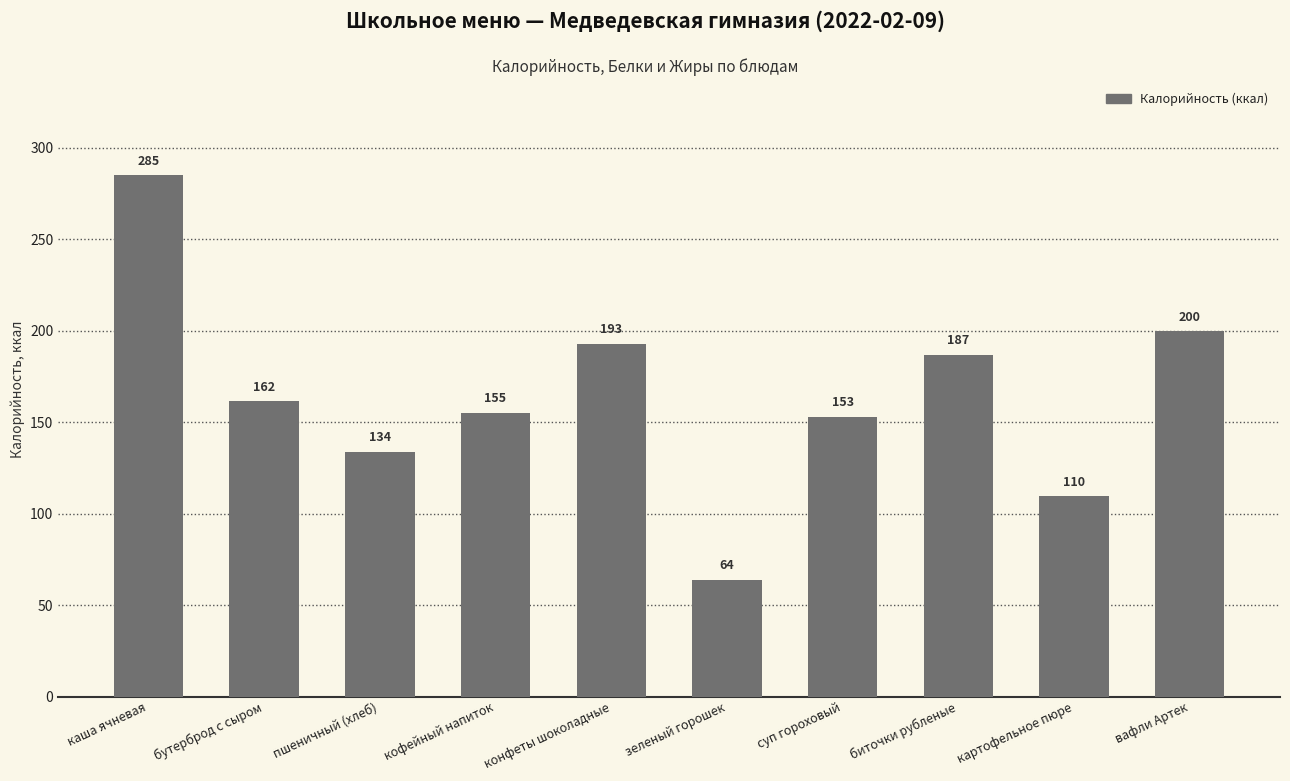

Which category has the lowest value in the Белки (×8) series?

вафли Артек